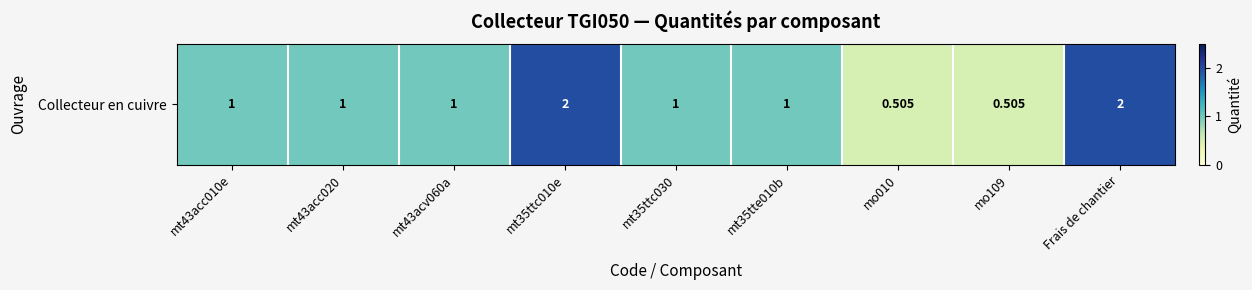

What is the sum of all values?

10.0